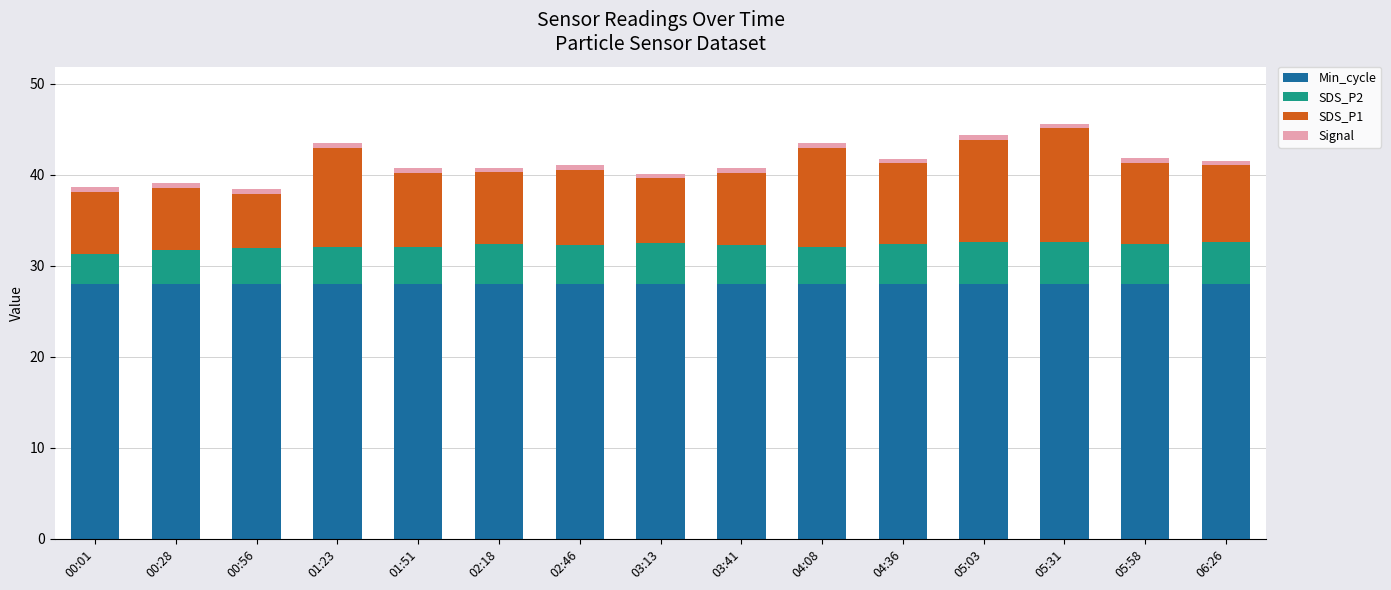

What is the highest value of the Min_cycle series?

28.0